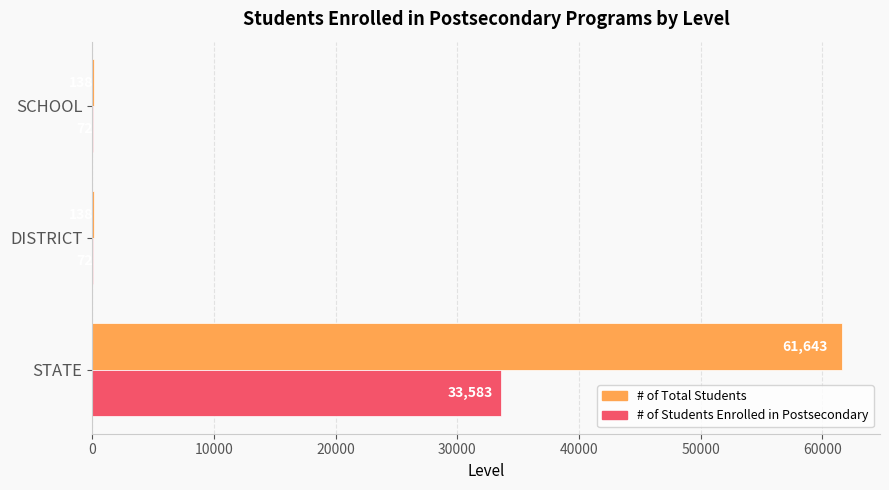

What value does the # of Students Enrolled in Postsecondary series have at SCHOOL?

72